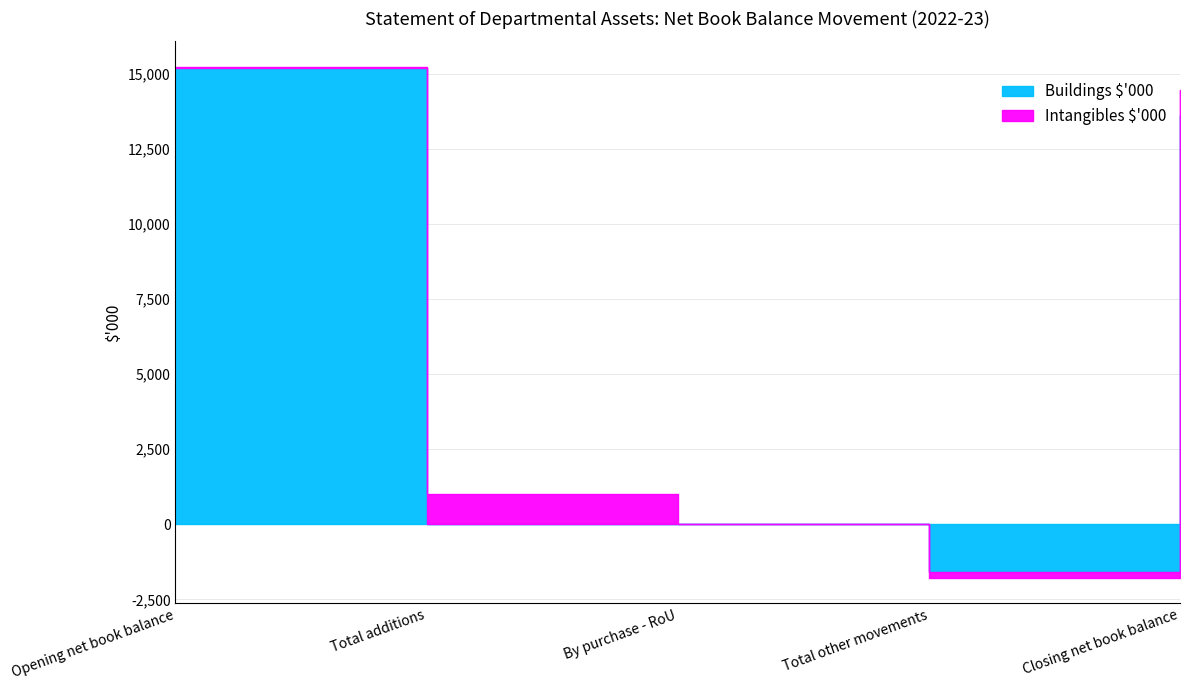

List the labels in order of value, smallest first.

Total other movements, Total additions, By purchase - RoU, Closing net book balance, Opening net book balance